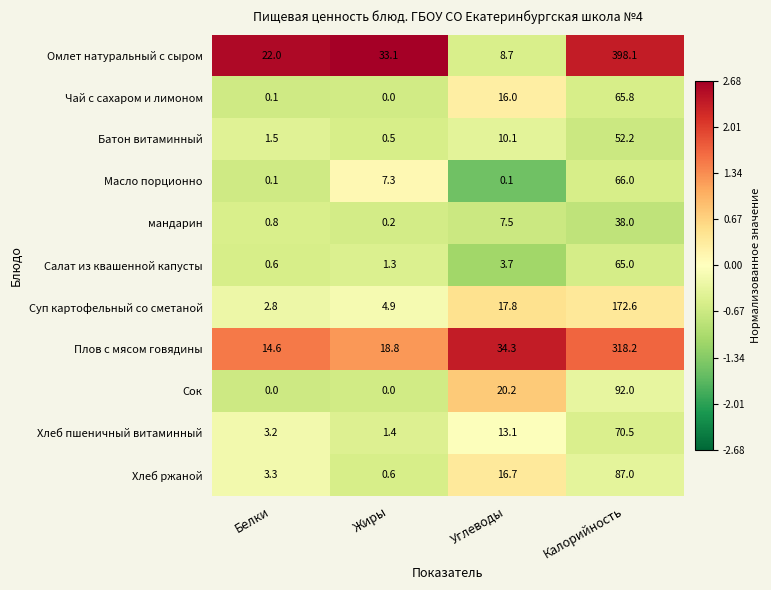

What is the maximum value shown in the chart?

398.1